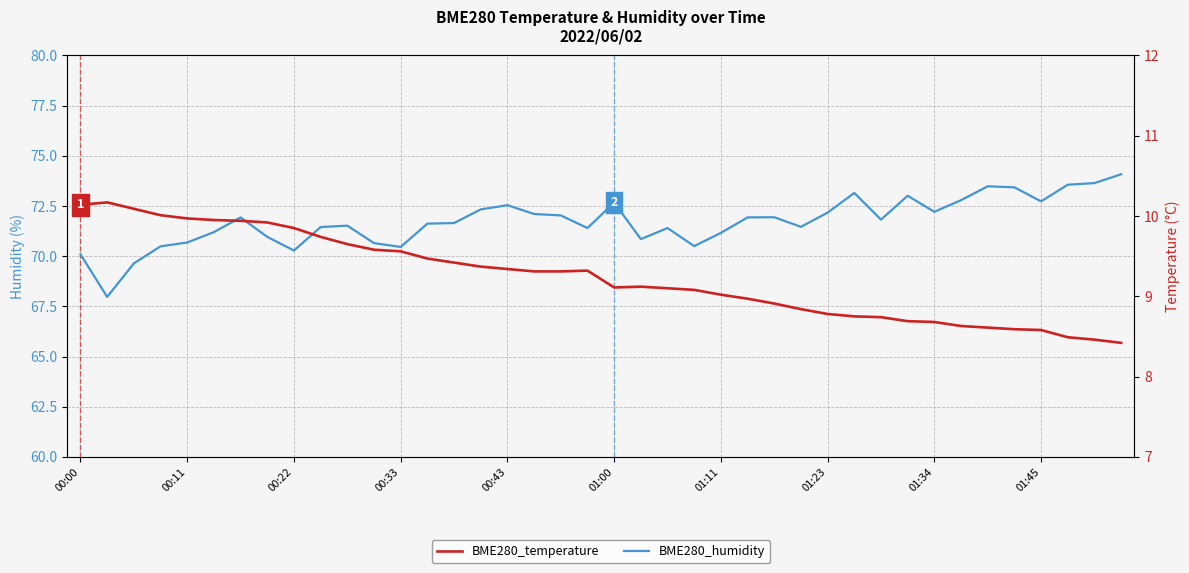

True or false: BME280_temperature and BME280_humidity cross at least once.

False